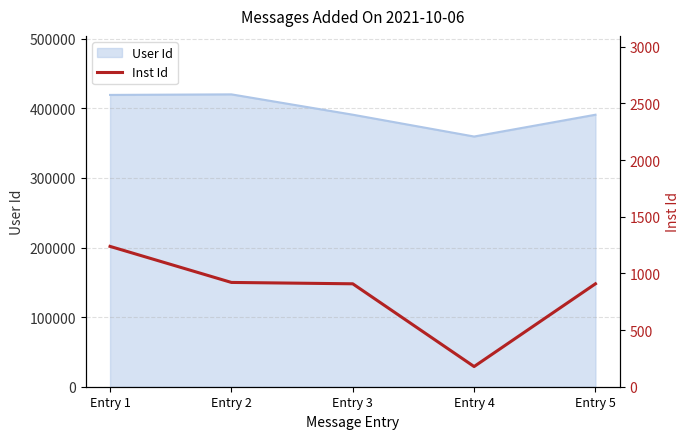

The value of User Id at Entry 1 is 156600. True or false?

False